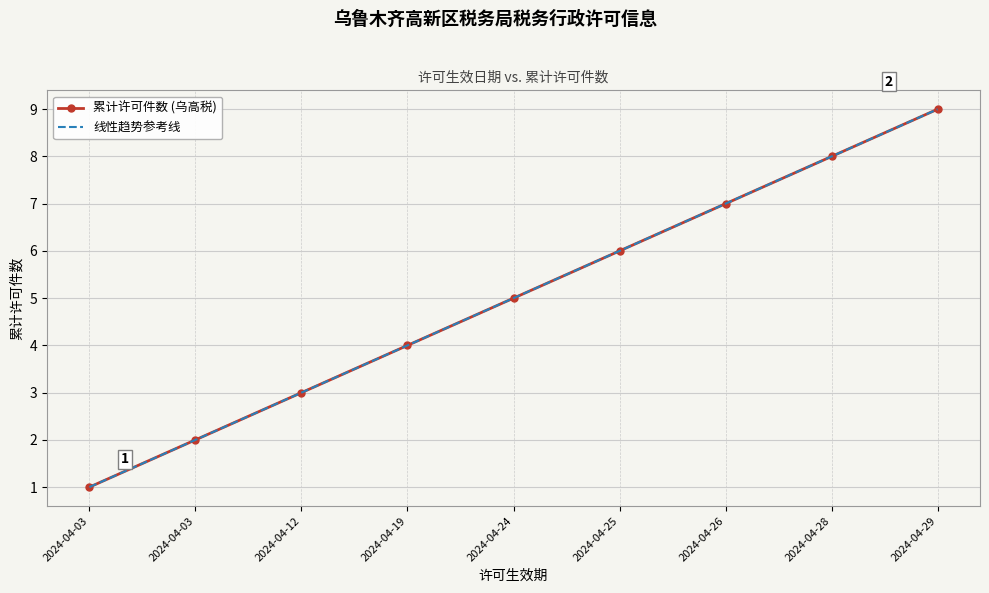

True or false: 线性趋势参考线 and 累计许可件数 (乌高税) cross at least once.

False